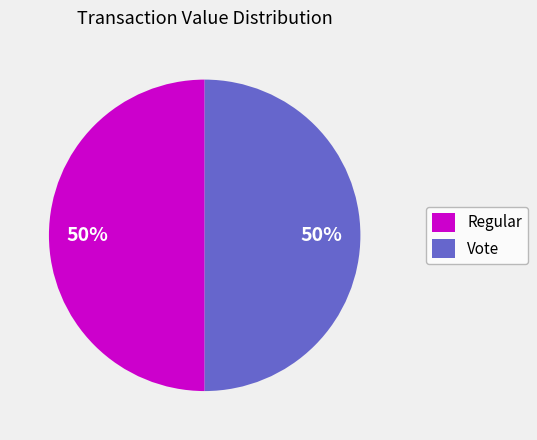

To the nearest percent, what is the difference between the Vote and Regular slice percentages?

0%